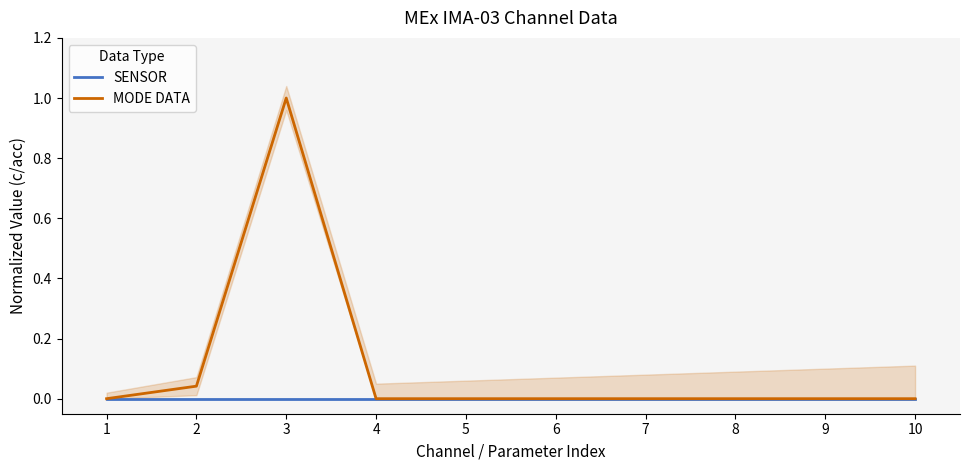

The value of SENSOR at 3 is 0.0. True or false?

True